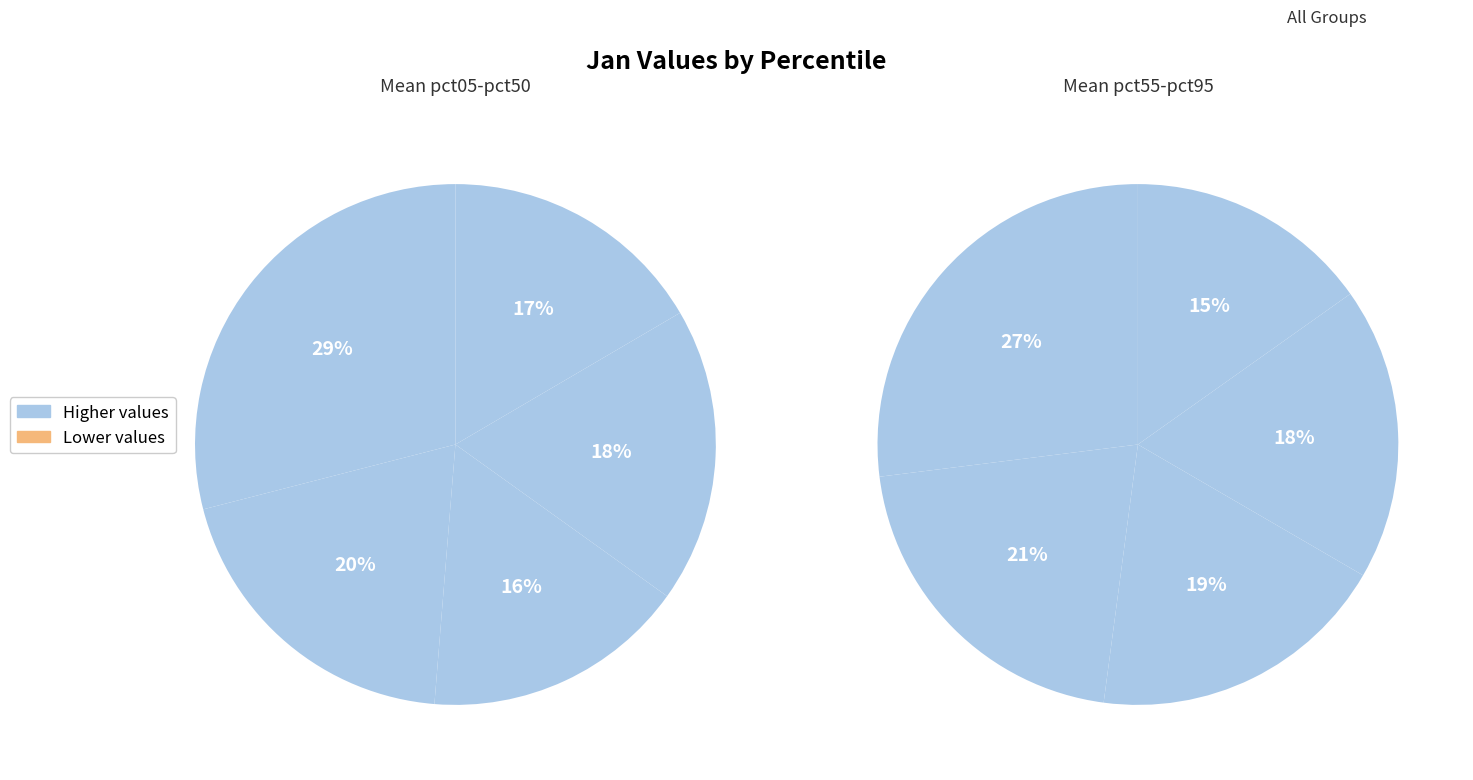

How much of the chart is everything except pct25?

89.2%